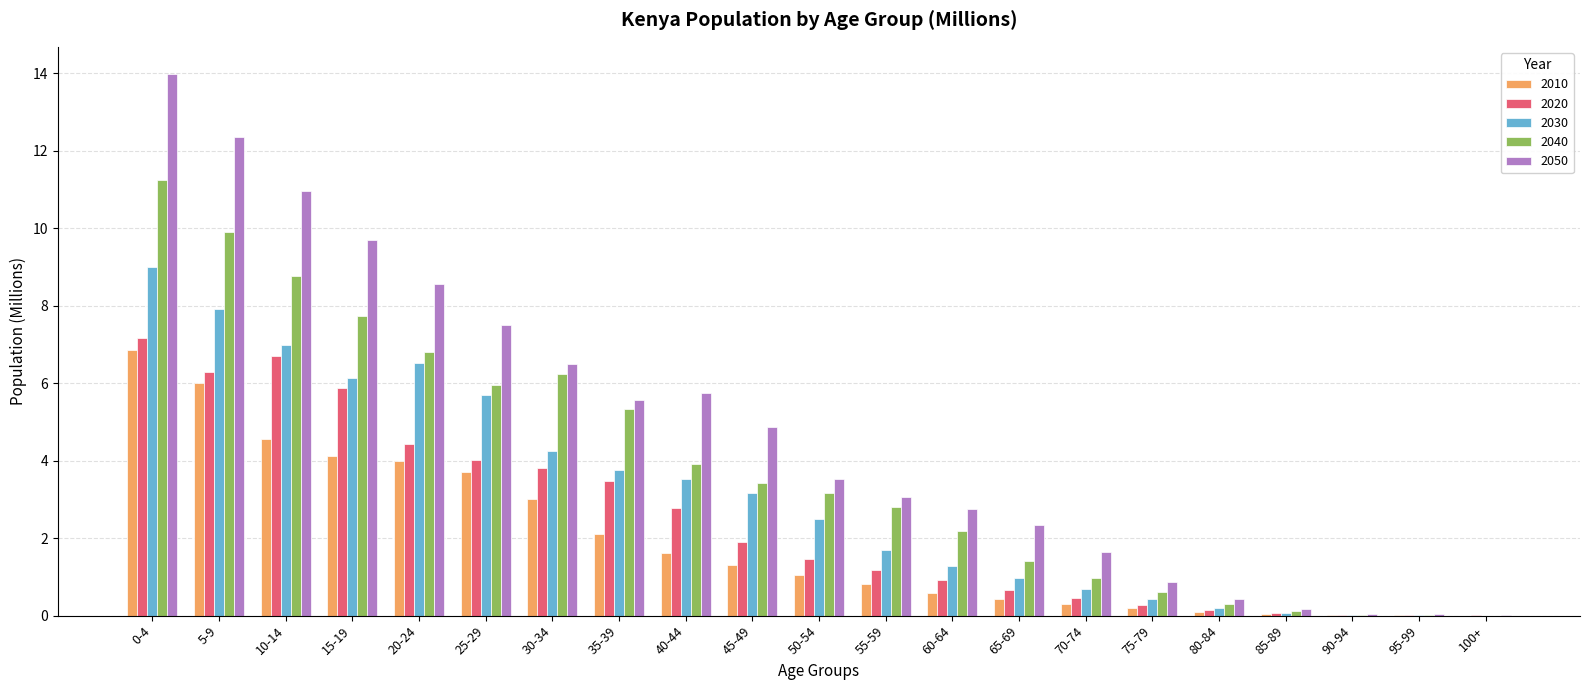

What is the greatest value displayed?

14.0